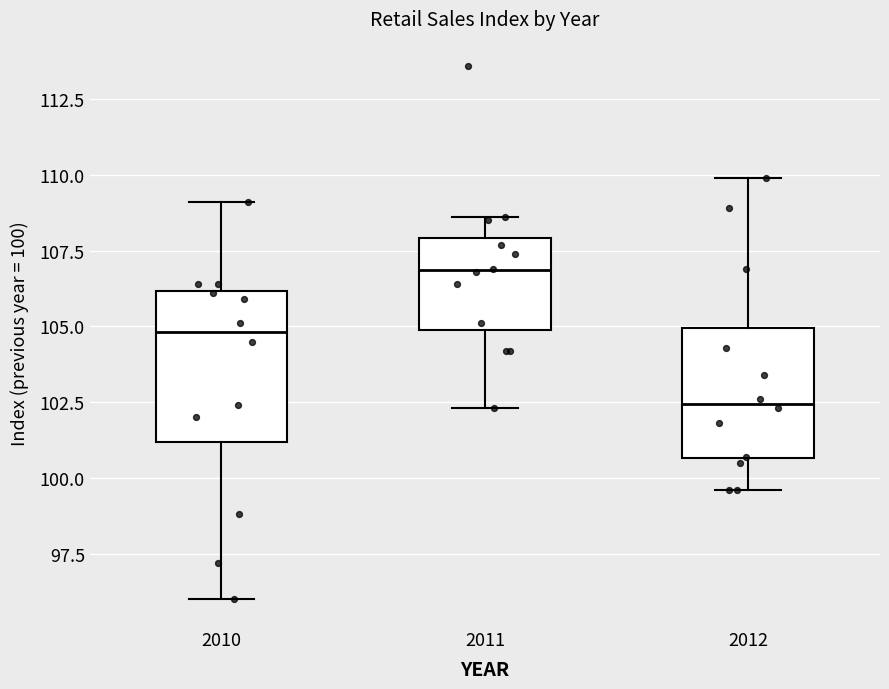

Reading left to right, transcribe this box plot: for each box, give where its median line is, the range the box spans, and where its two whiskers end, as read against the y-axis. The values are not printed on the chart, so give them approximately, as read against the axis.

2010: median 105.0, box 101.0 to 106.0, whiskers 96.0 to 109.0
2011: median 107.0, box 105.0 to 108.0, whiskers 102.5 to 108.5
2012: median 102.5, box 100.5 to 105.0, whiskers 99.5 to 110.0